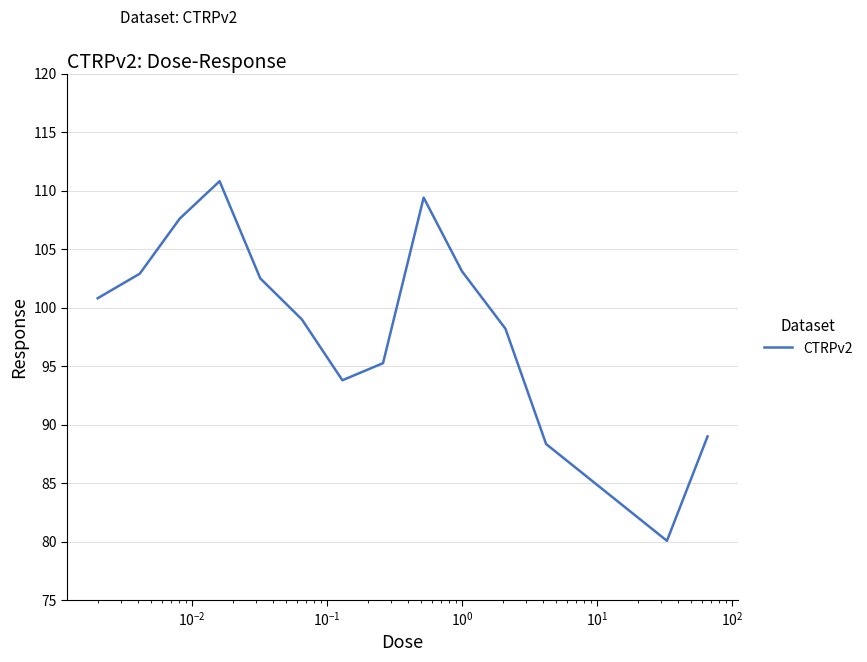

What is the maximum value shown in the chart?

110.8